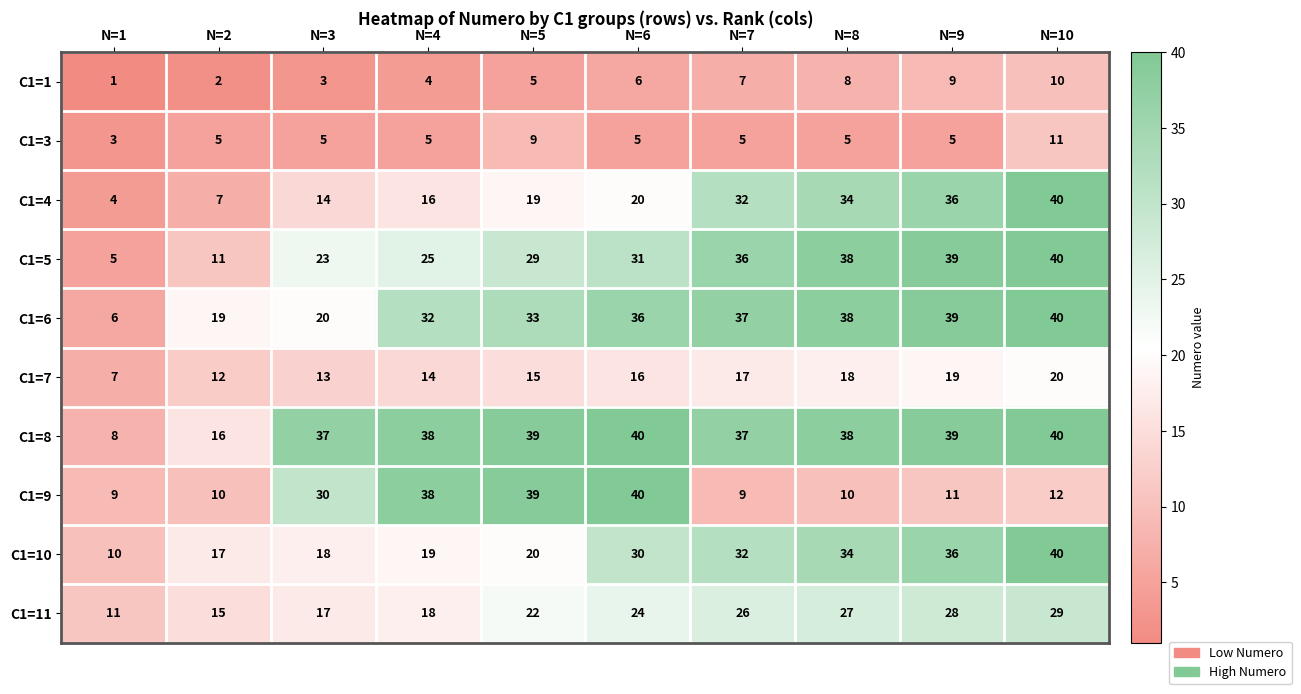

At which category is the sum across all series the highest?

N=10